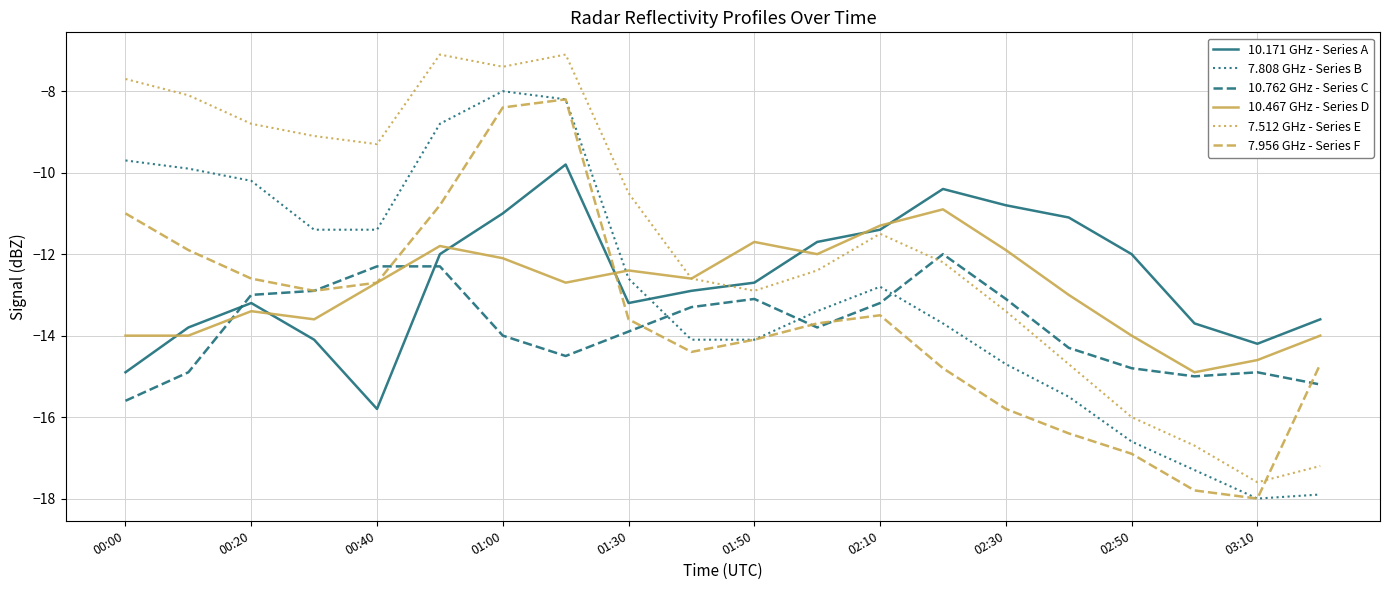

What is the minimum value for 10.467 GHz - Series D?

-14.9